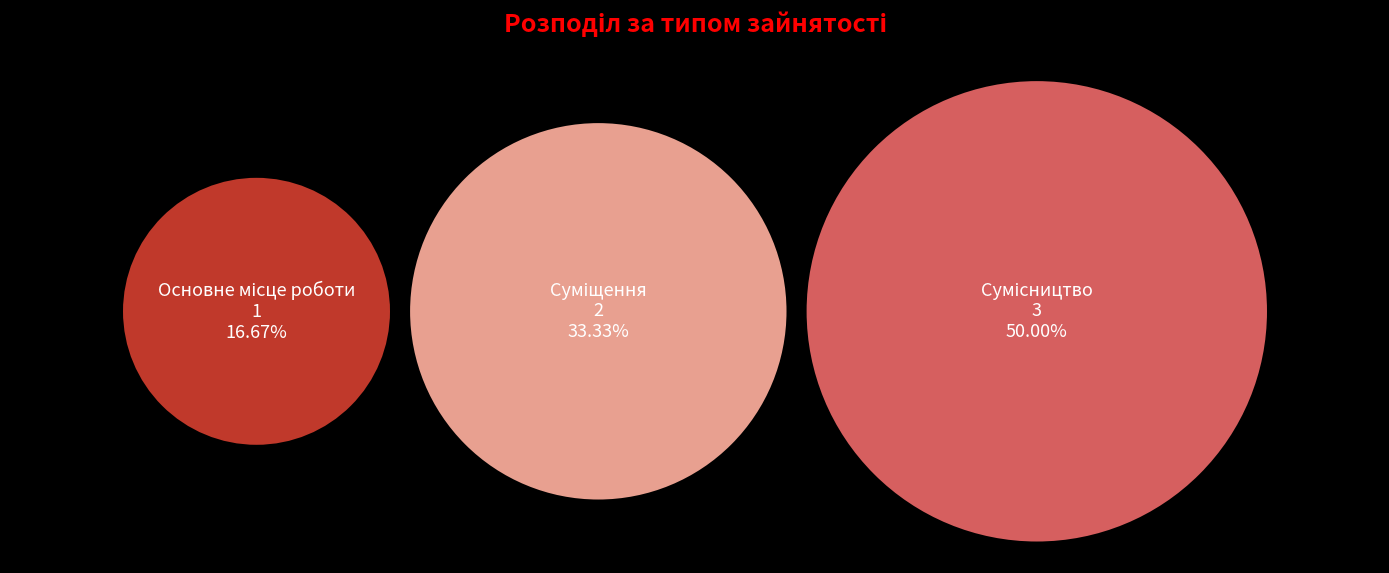

To the nearest percent, what portion does Сумісництво represent?

50%